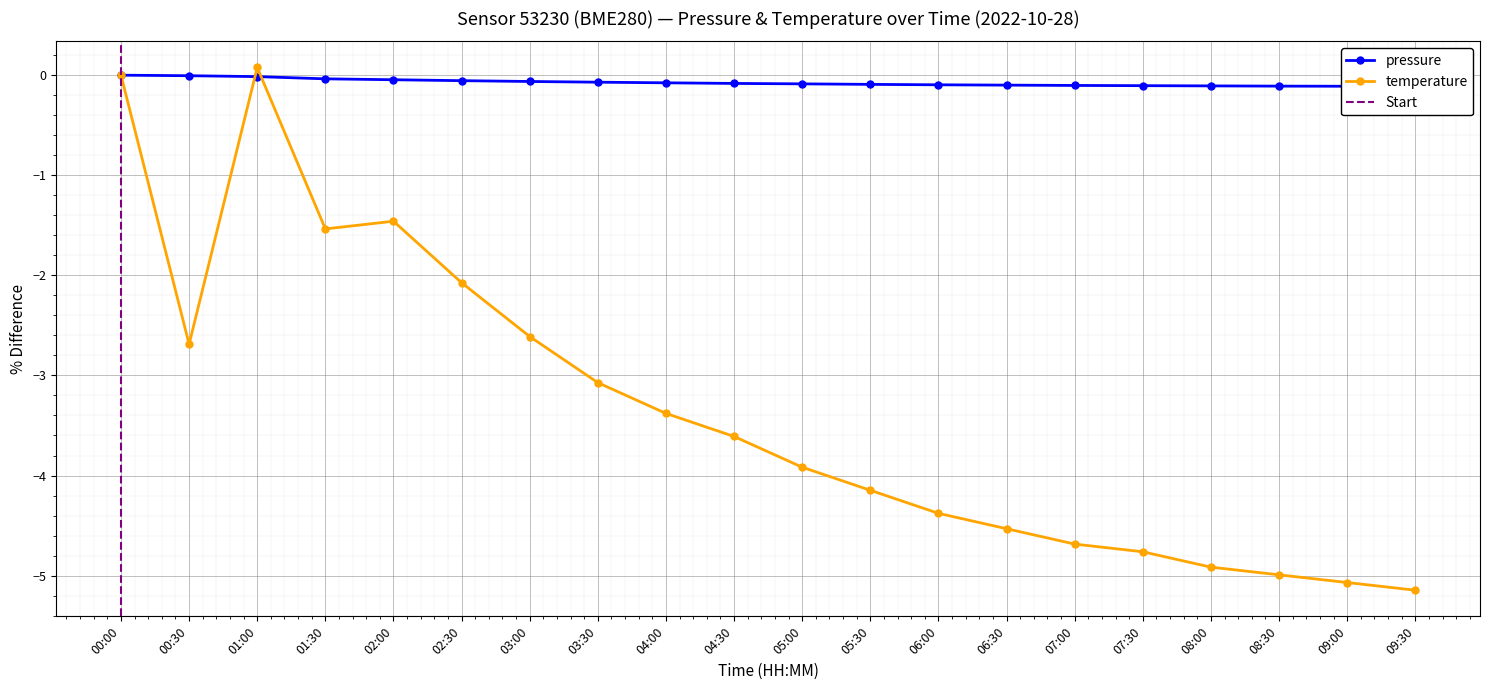

List the series in order of their peak value, lowest first.

pressure, temperature